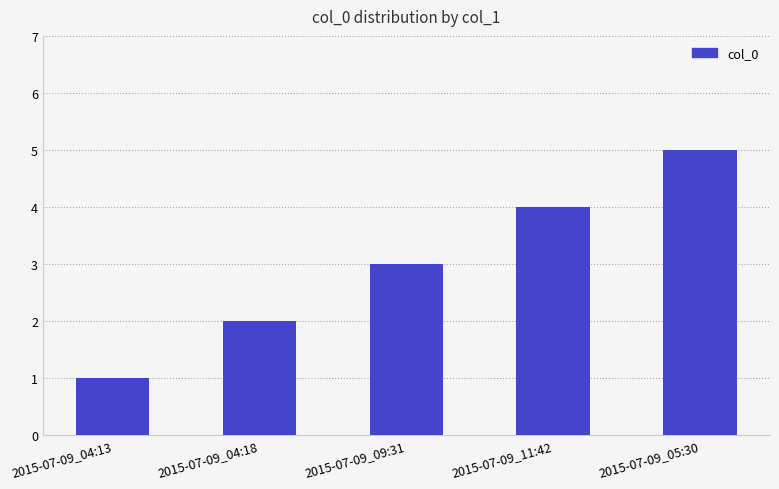

Rank the categories by value from lowest to highest.

2015-07-09_04:13, 2015-07-09_04:18, 2015-07-09_09:31, 2015-07-09_11:42, 2015-07-09_05:30